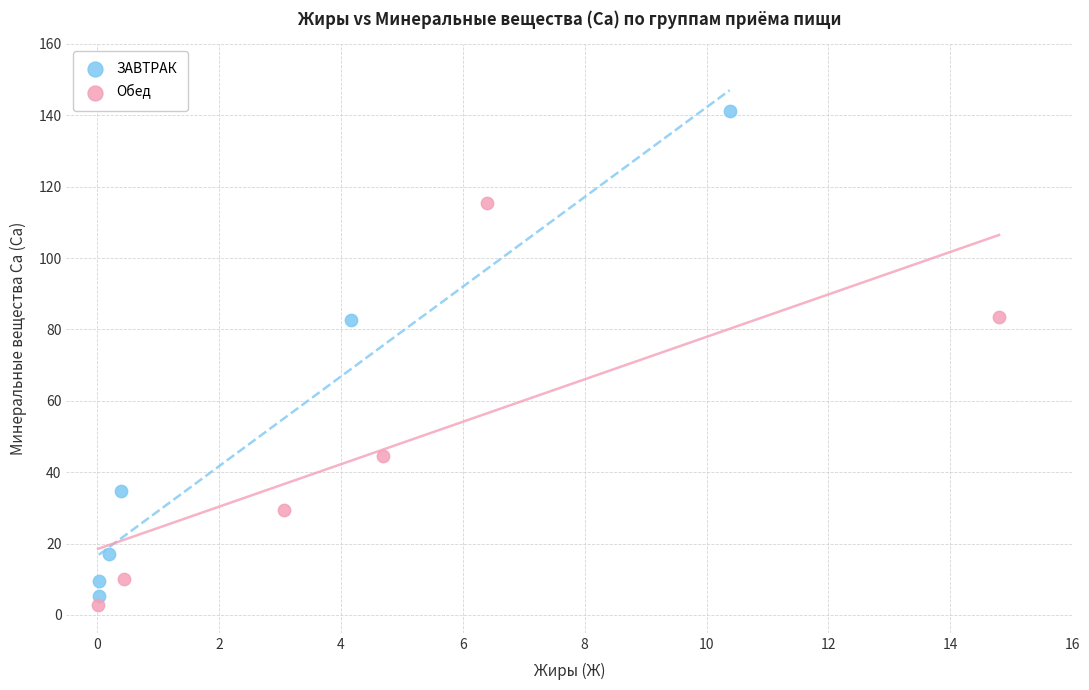

Which series has the largest Y range (max minus min)?

ЗАВТРАК